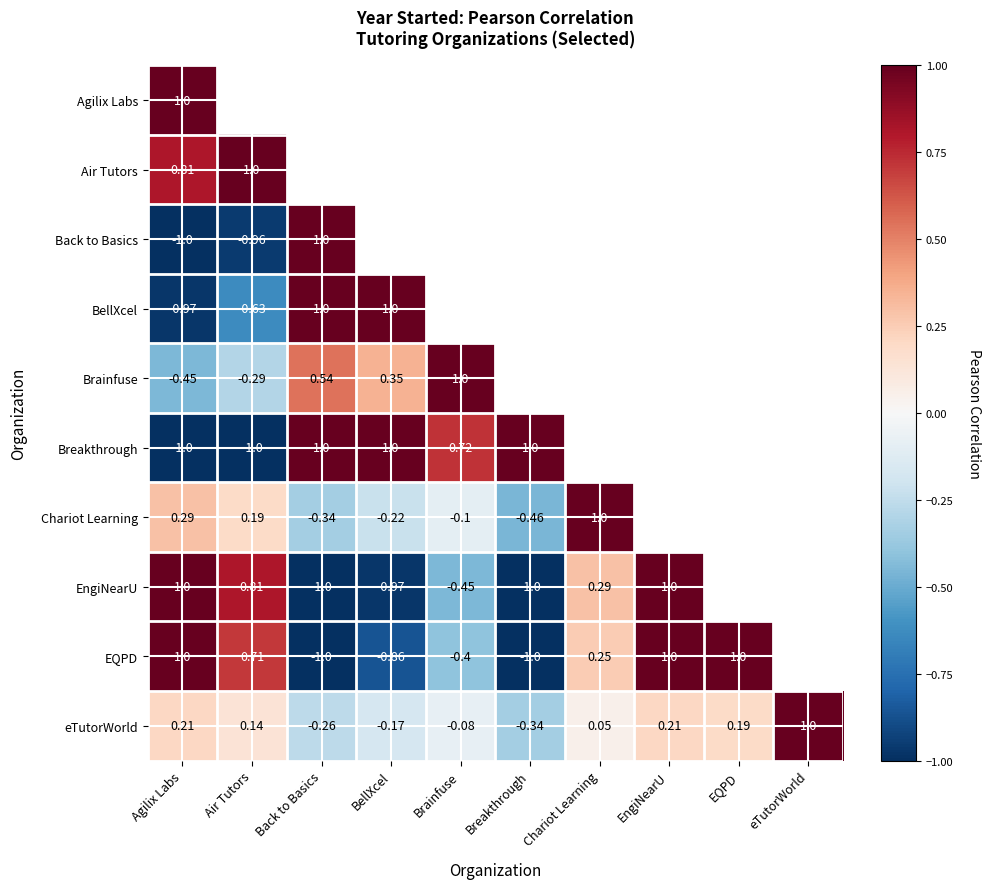

Between Back to Basics and Agilix Labs, which is larger?

Agilix Labs